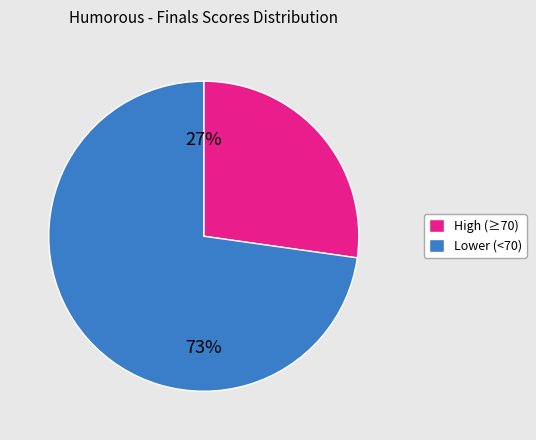

To the nearest percent, what is the difference between the largest and smallest slice percentages?

46%